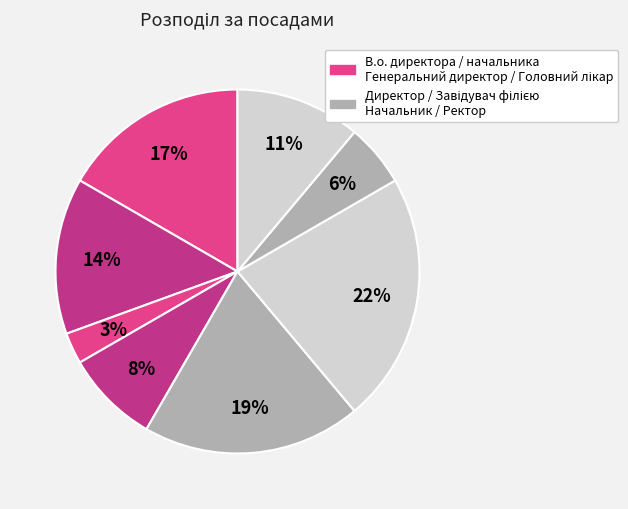

How many segments does this pie chart have?

8